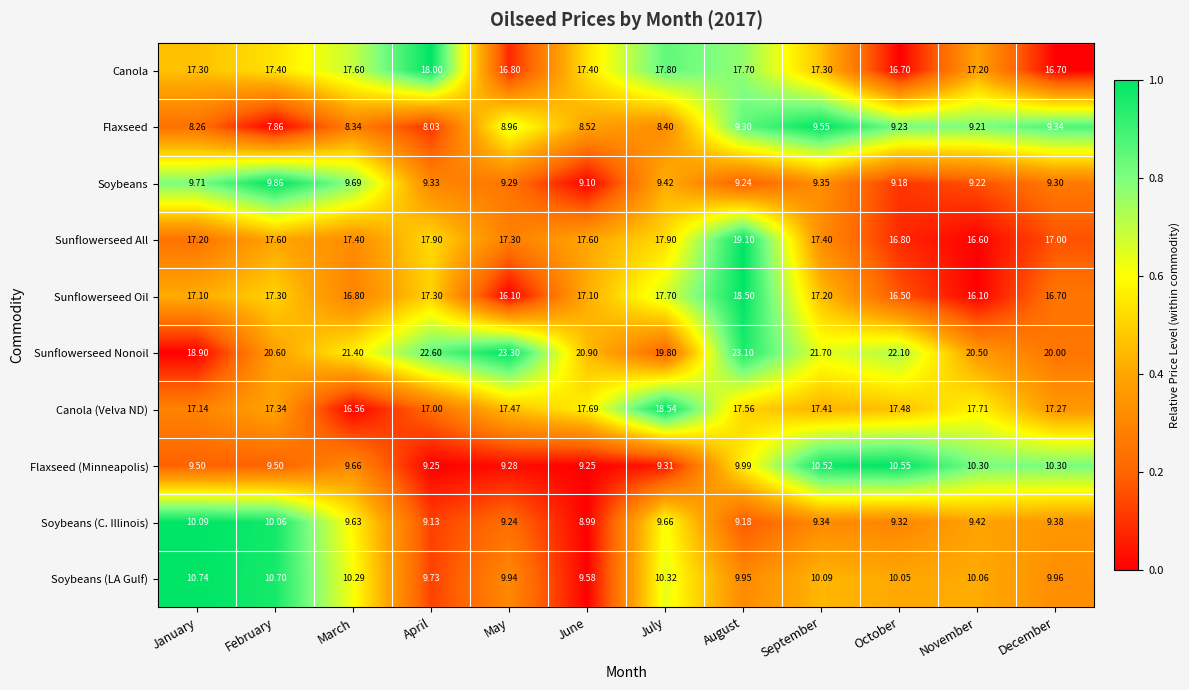

At October, list the series in order from largest to smallest.

Sunflowerseed Nonoil, Canola (Velva ND), Sunflowerseed All, Canola, Sunflowerseed Oil, Flaxseed (Minneapolis), Soybeans (LA Gulf), Soybeans (C. Illinois), Flaxseed, Soybeans